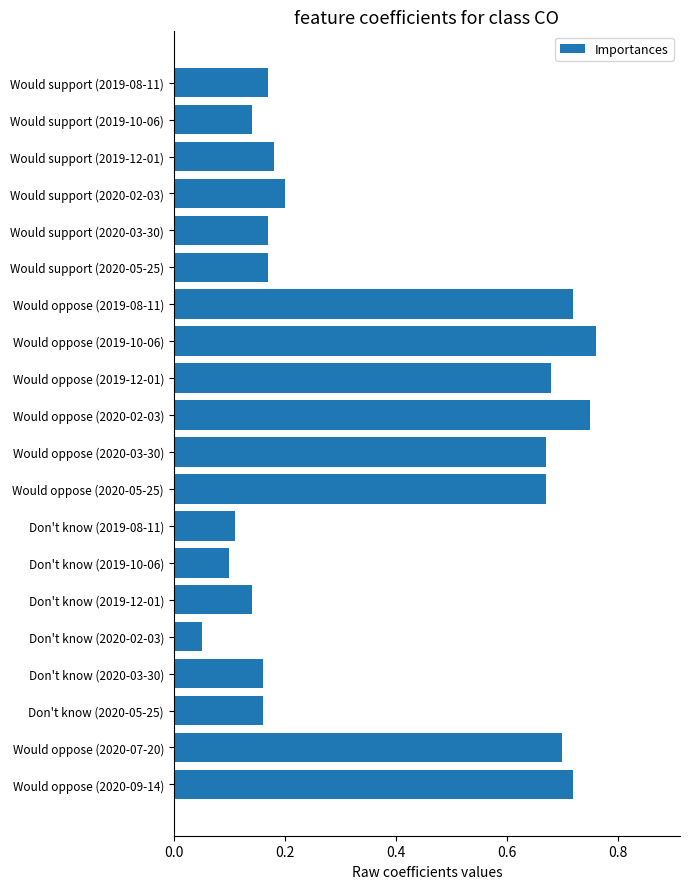

What is the average value?

0.4